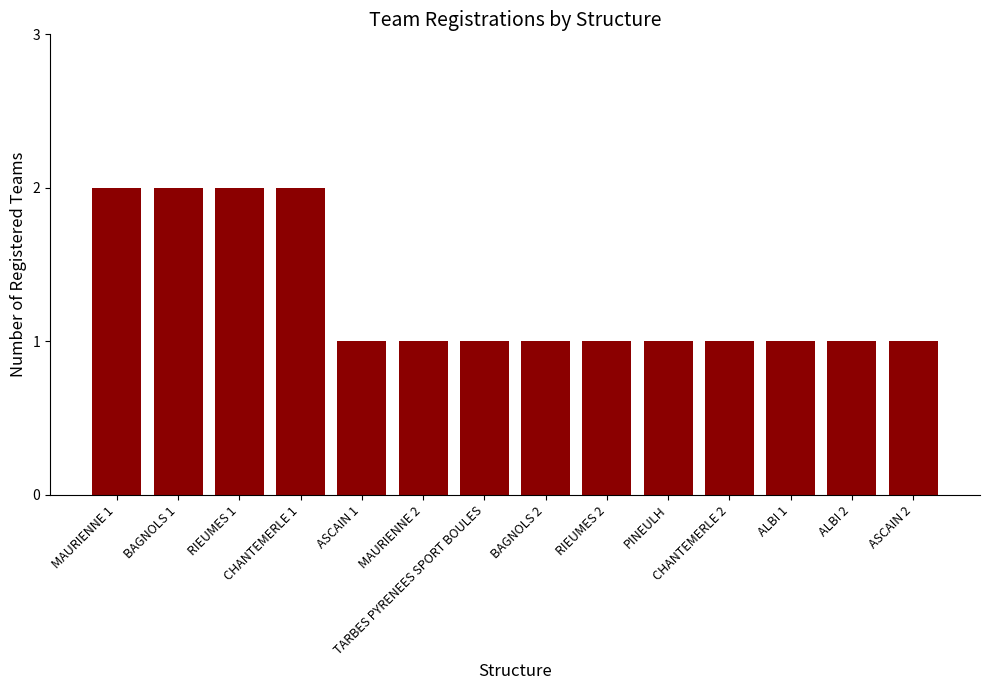

How many distinct data groups are displayed?

1